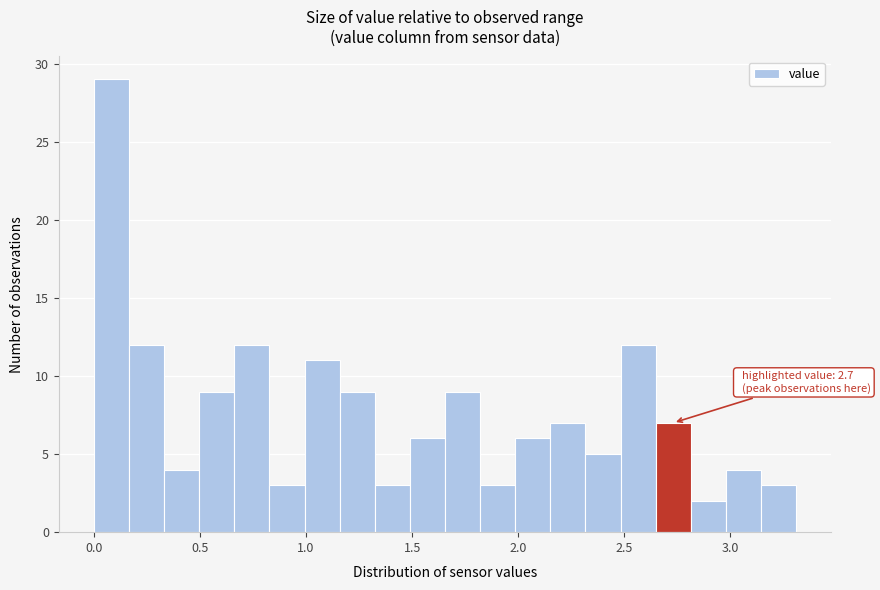

Around what value on the x-axis is the tallest bar? Give the approximate position of its centre, as read against the axis.

0.10